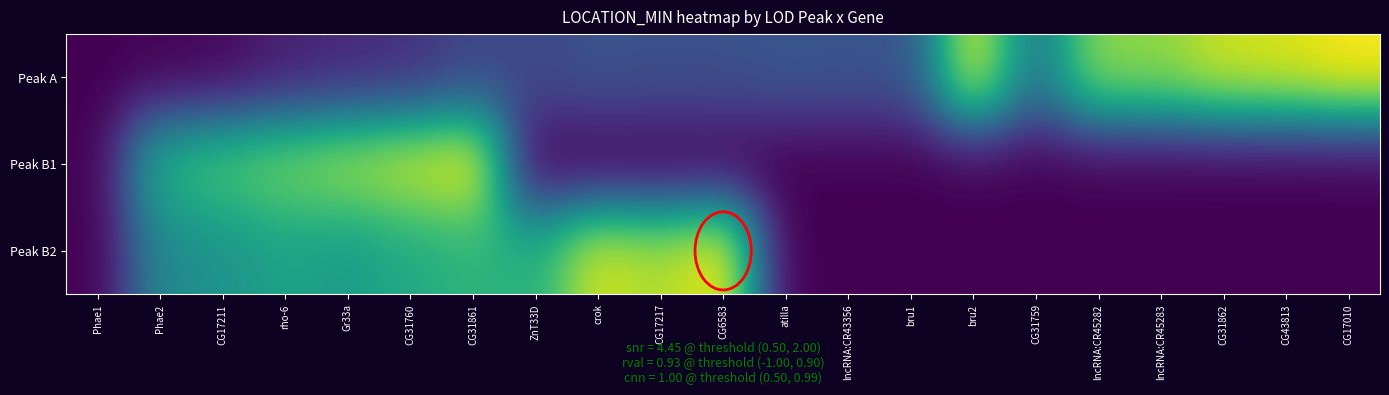

Which series has the largest total across all categories?

Peak A